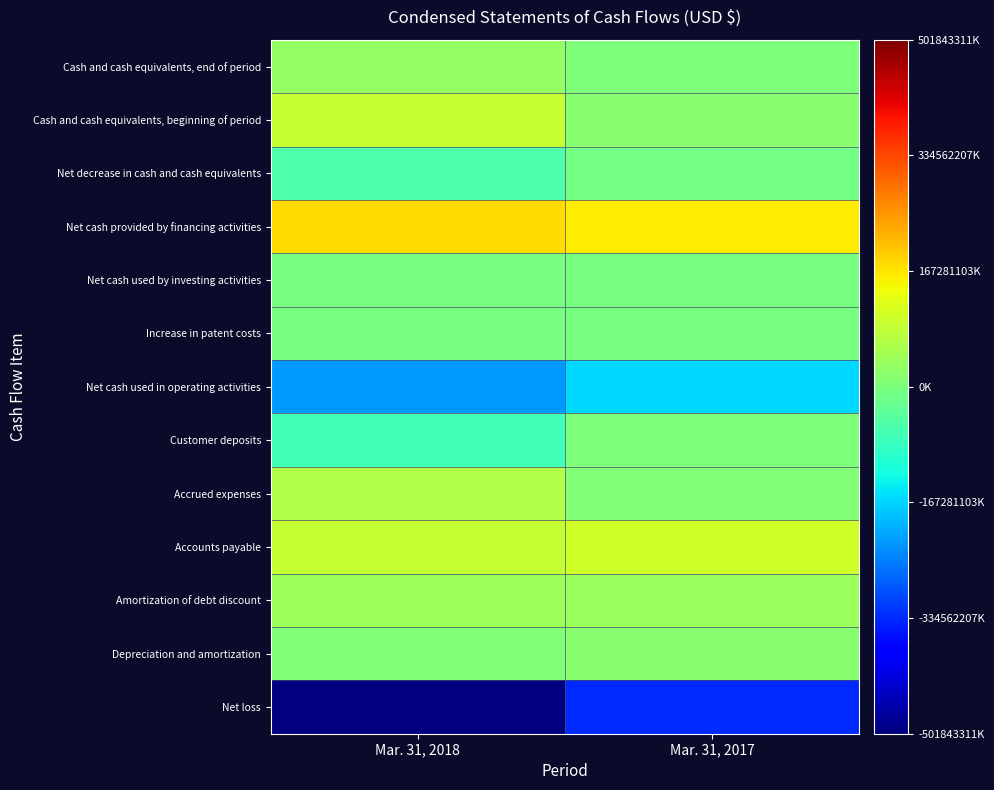

What is the maximum value shown in the chart?

0.7